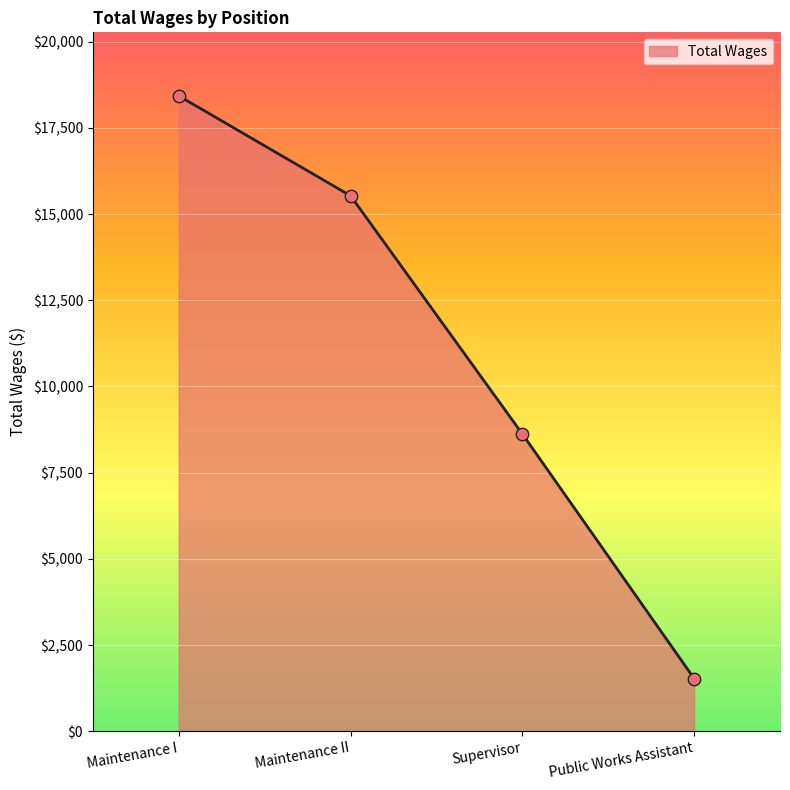

Which has a higher value, Maintenance II or Supervisor?

Maintenance II